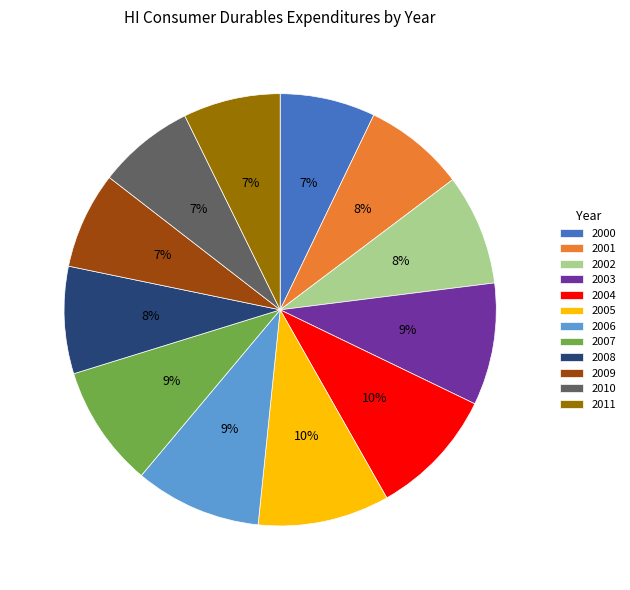

Is it true that 2008 is 15% of the pie?

False